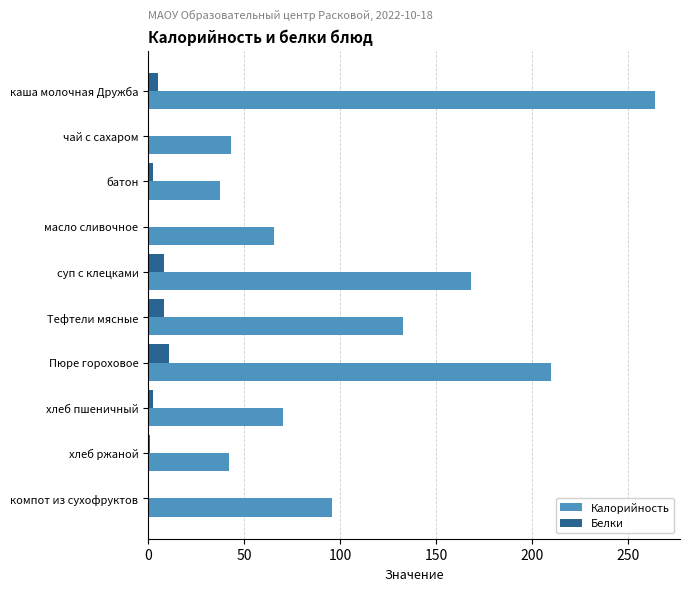

Is the value of Белки at масло сливочное greater than the value of Калорийность at каша молочная Дружба?

No